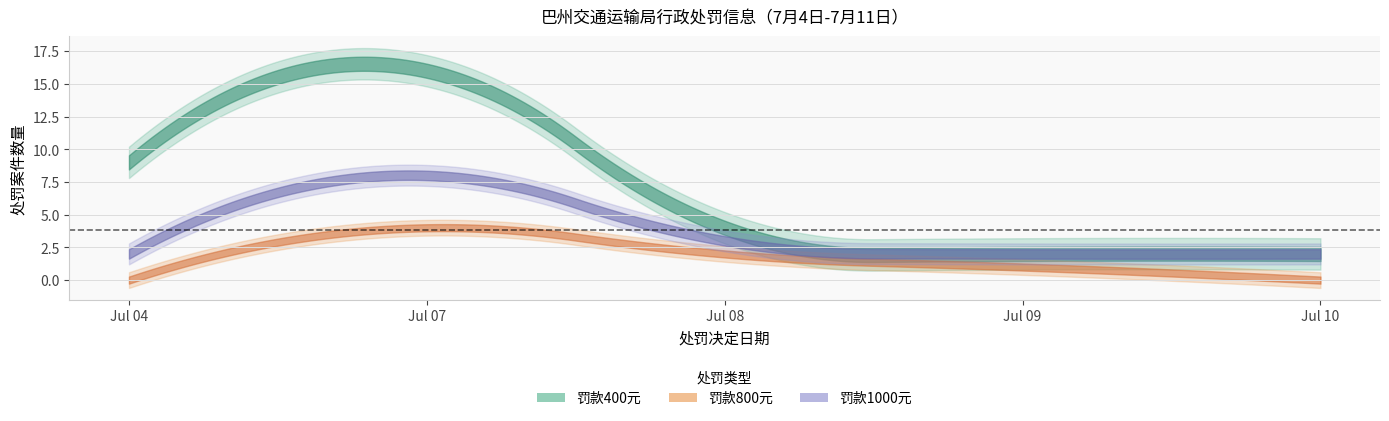

Count the number of data series in this chart.

3